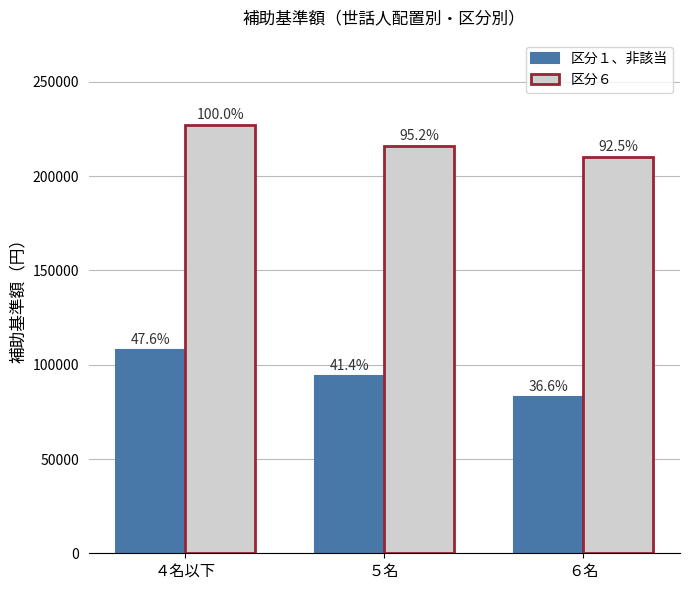

What are all the series names shown in the legend?

区分１、非該当, 区分６